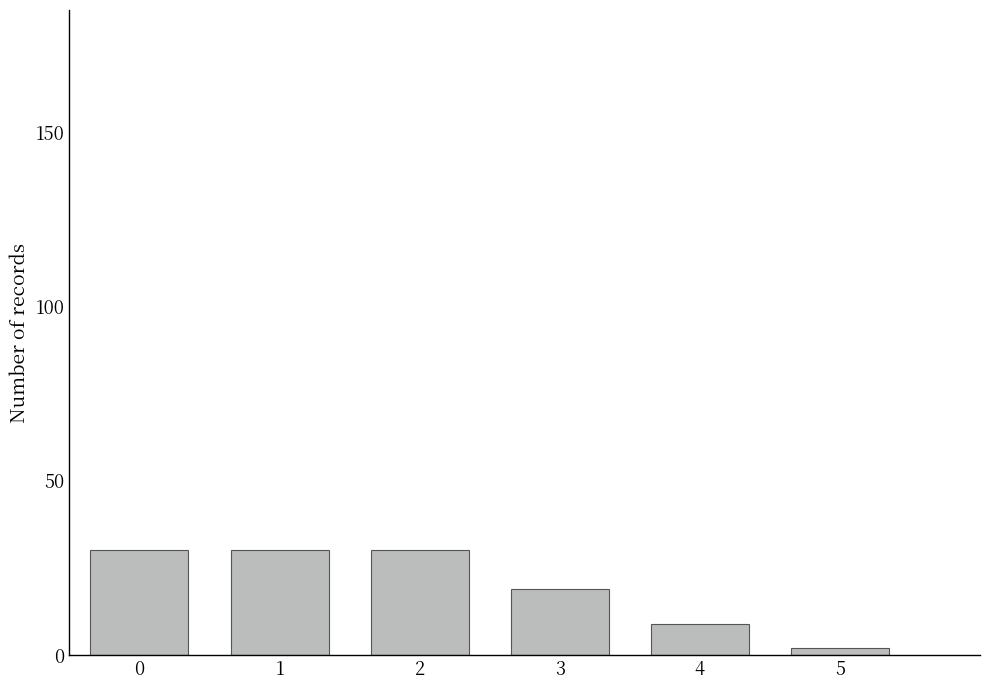

Which has a higher value, 2 or 5?

2